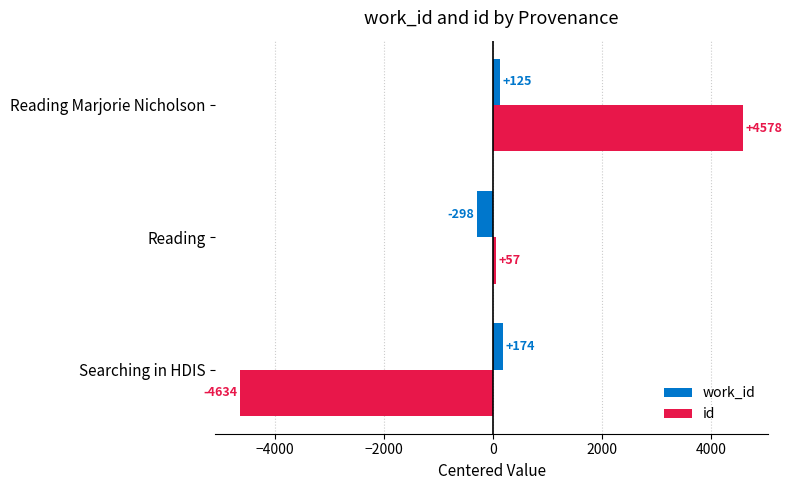

Rank the series by their maximum value, from lowest to highest.

work_id, id